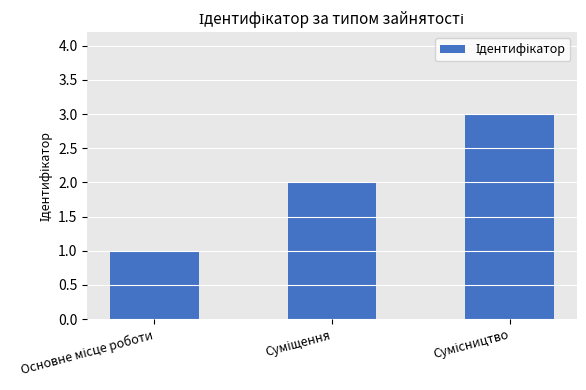

Count the values in the range 1 to 3.

3